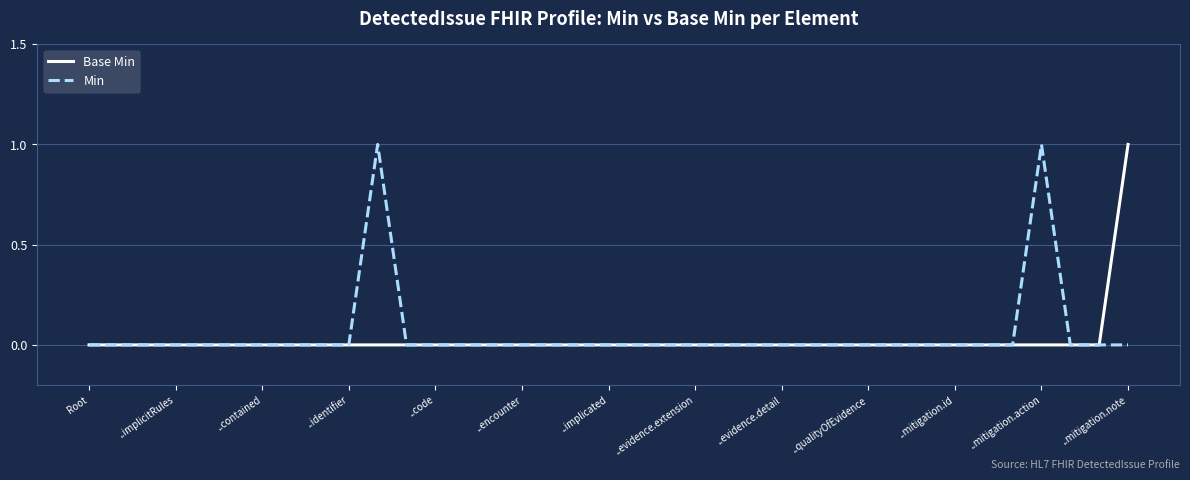

What are all the series names shown in the legend?

Base Min, Min